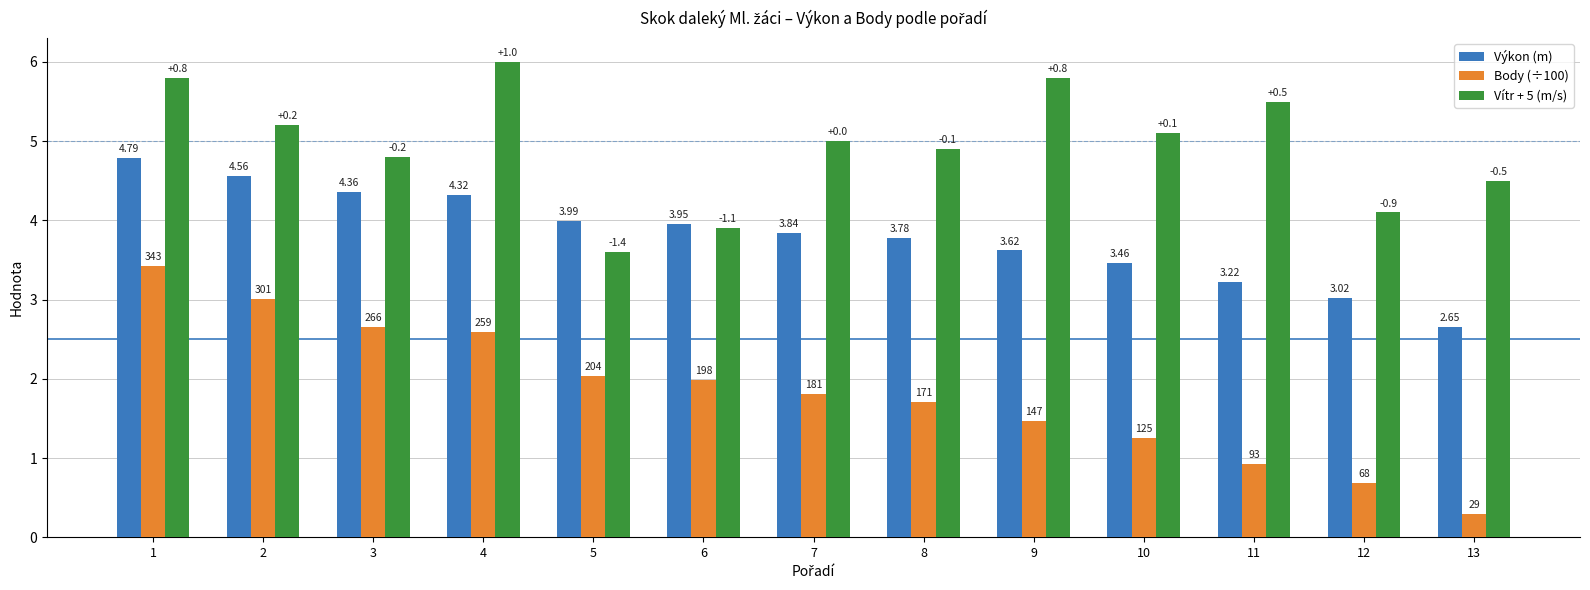

What is the minimum value shown in the chart?

0.3